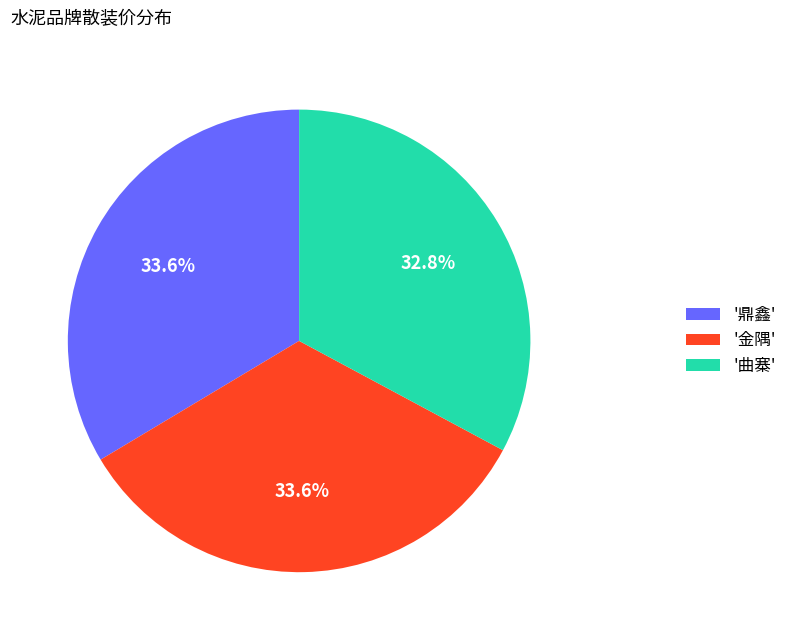

Approximately how many times larger is the value at '曲寨' compared to '金隅'?

1.0